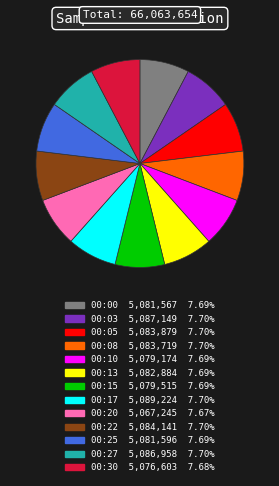

Does 00:17 represent more than half of the total?

No